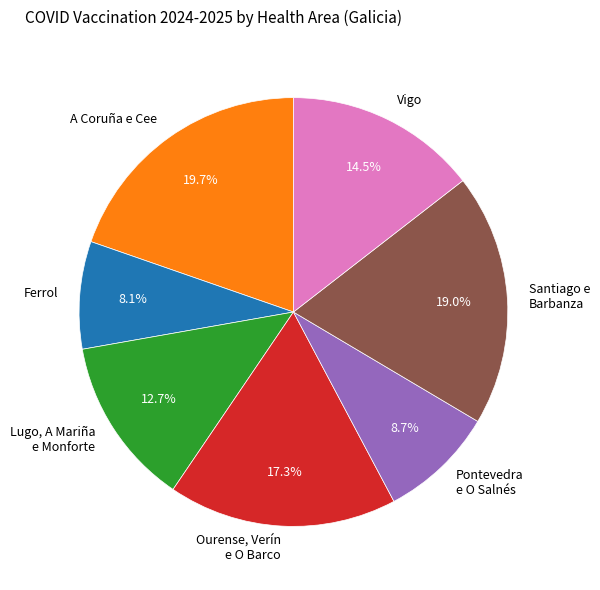

What is the smallest slice in the pie chart?

Ferrol